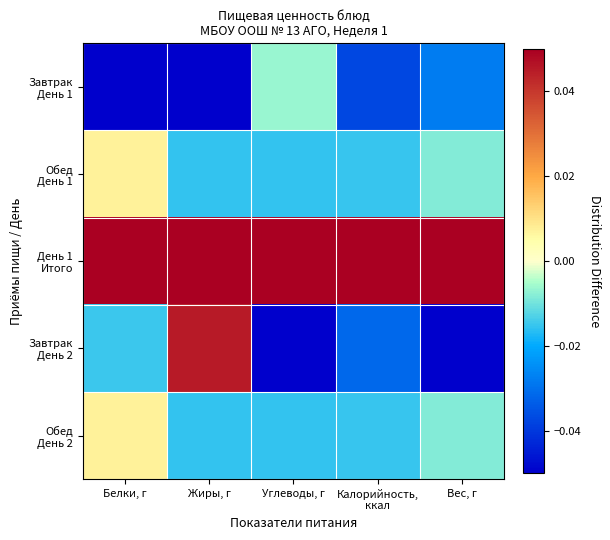

At which category is the sum across all series the highest?

Белки, г